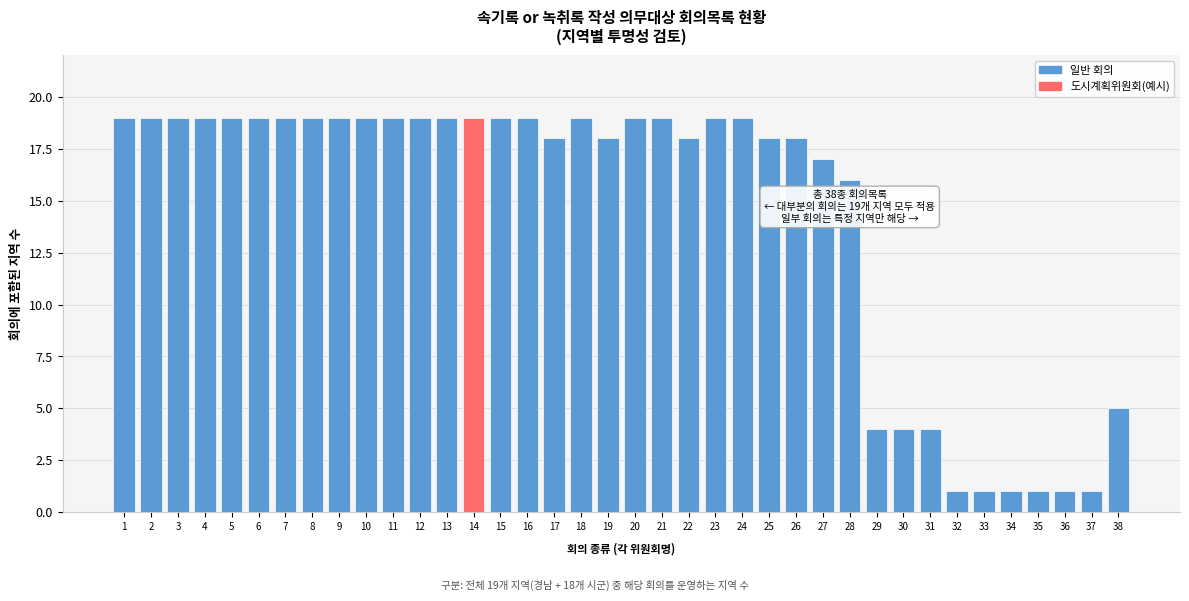

What is the value of the 26th bar from the left?

18